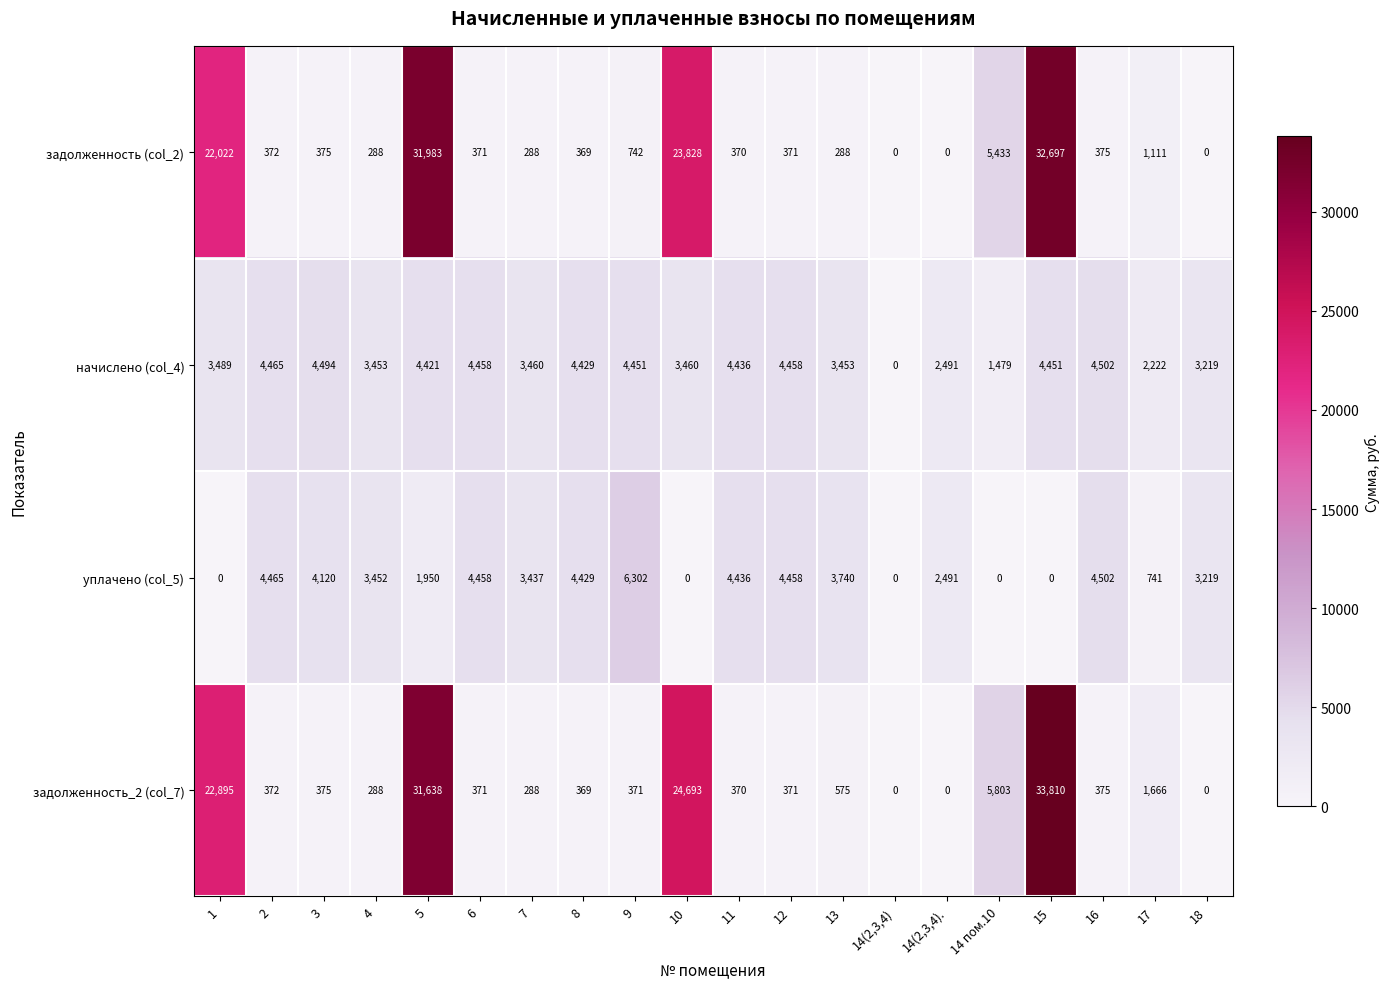

At how many categories does at least one series exceed 26070?

2